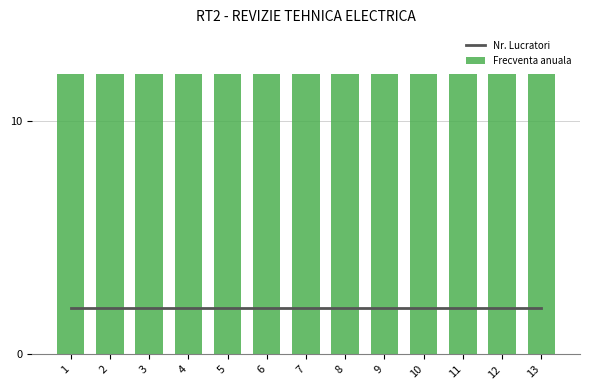

Is the value of Nr. Lucratori at 10 greater than the value of Frecventa anuala at 7?

No